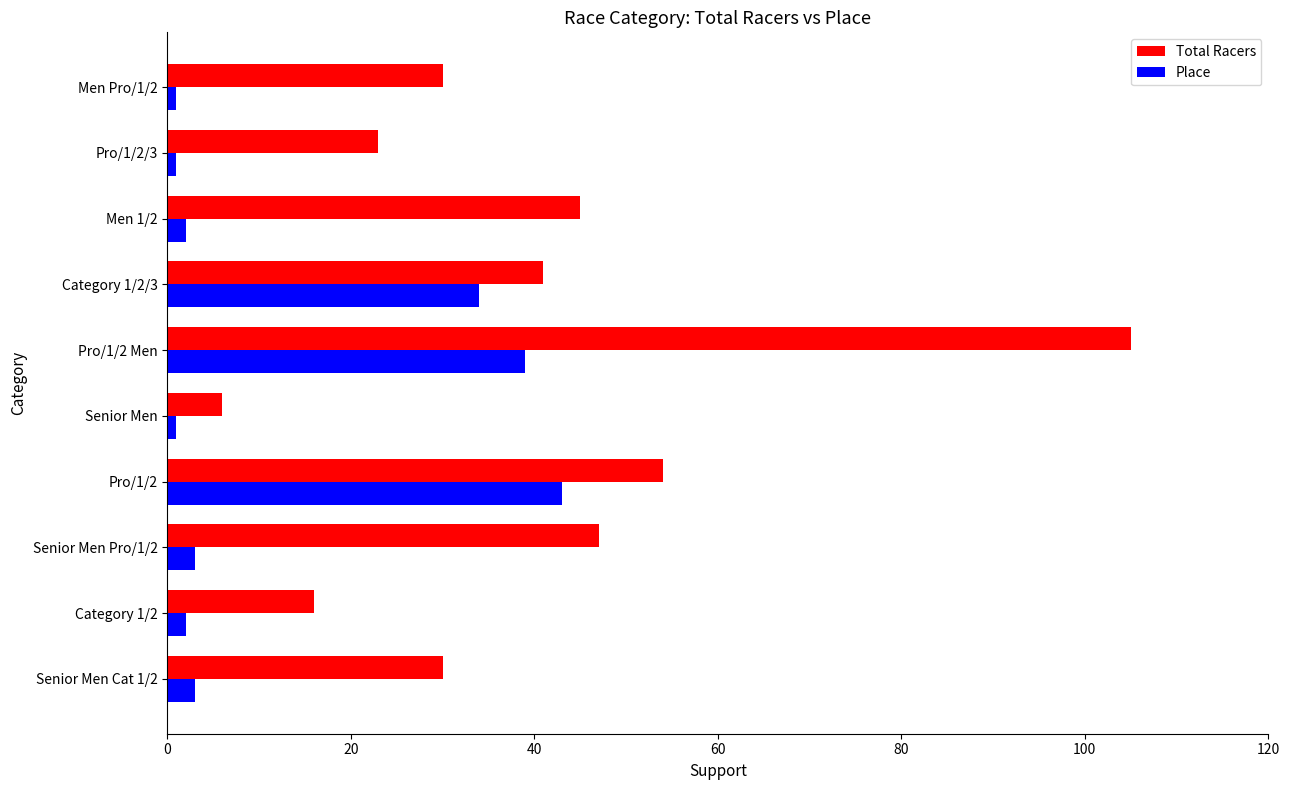

At which category is the sum across all series the highest?

Pro/1/2 Men